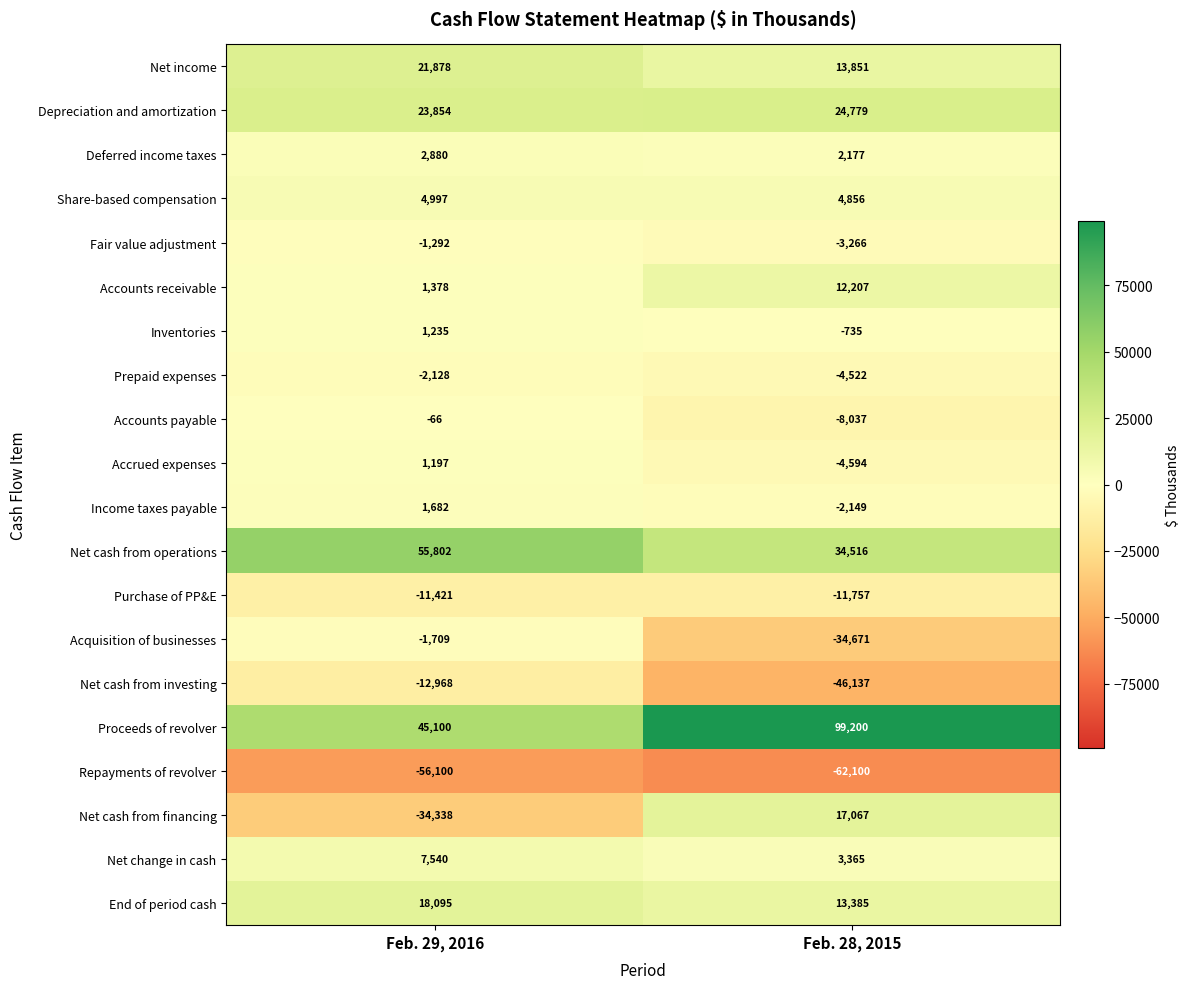

What is the maximum value shown in the chart?

99200